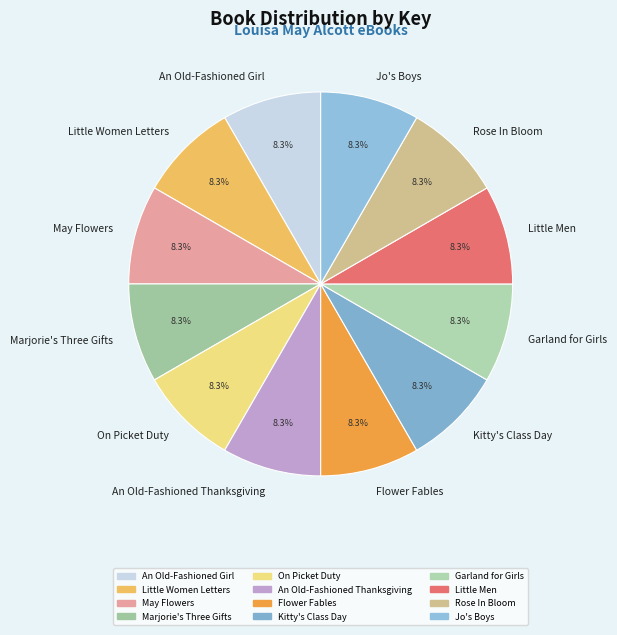

How much of the chart is everything except Rose In Bloom?

91.7%